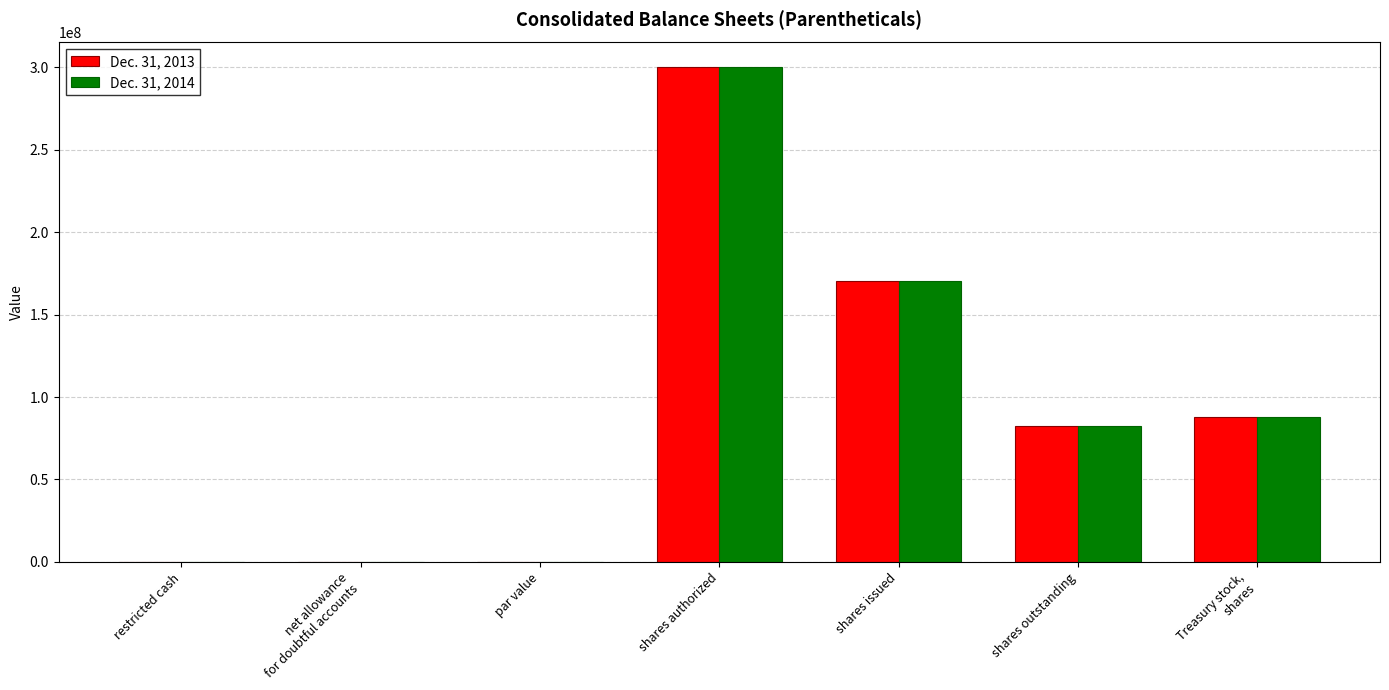

What are all the series names shown in the legend?

Dec. 31, 2013, Dec. 31, 2014